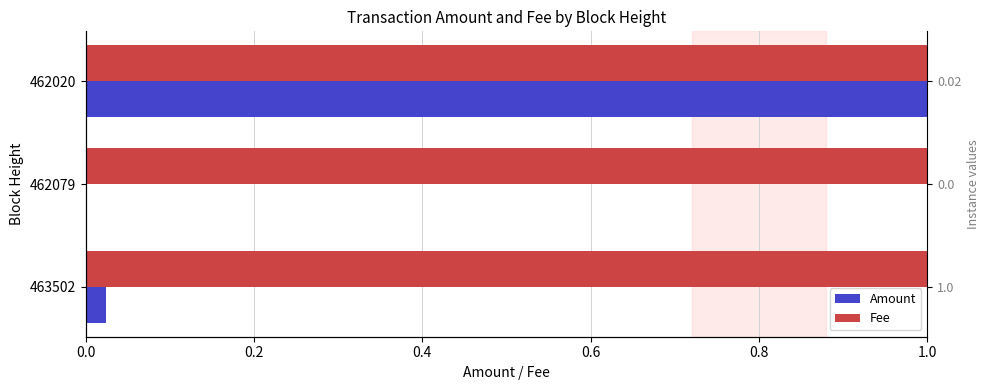

How many categories are shown in the chart?

3